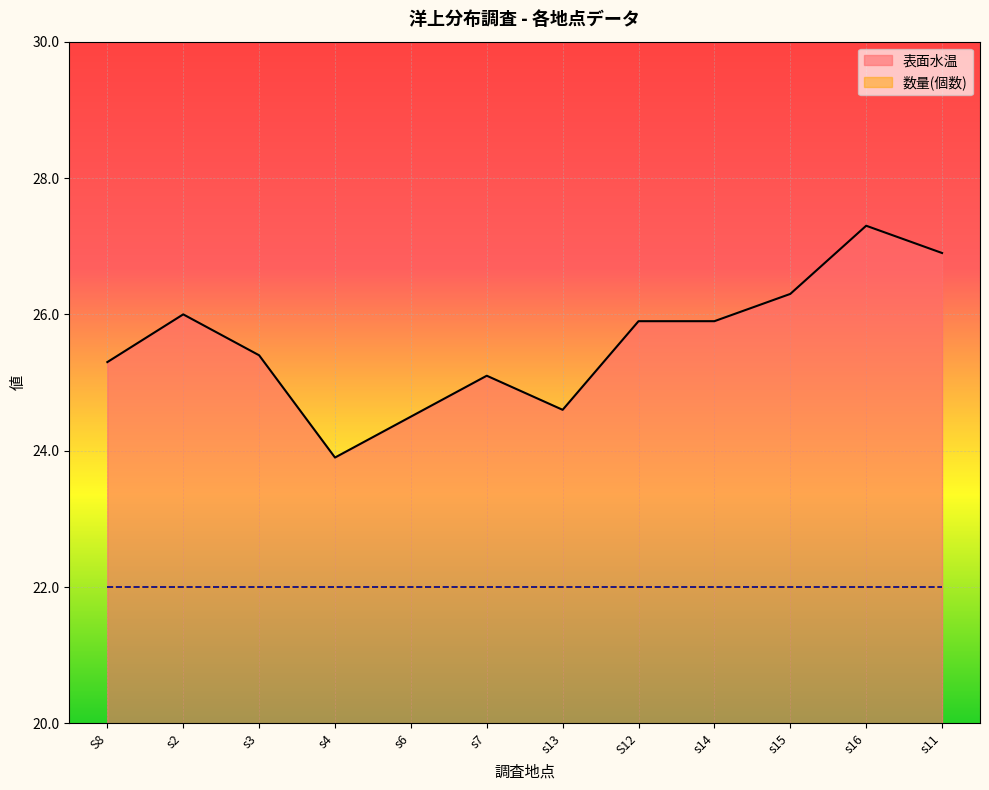

At which category does the chart reach its peak across all series?

s16